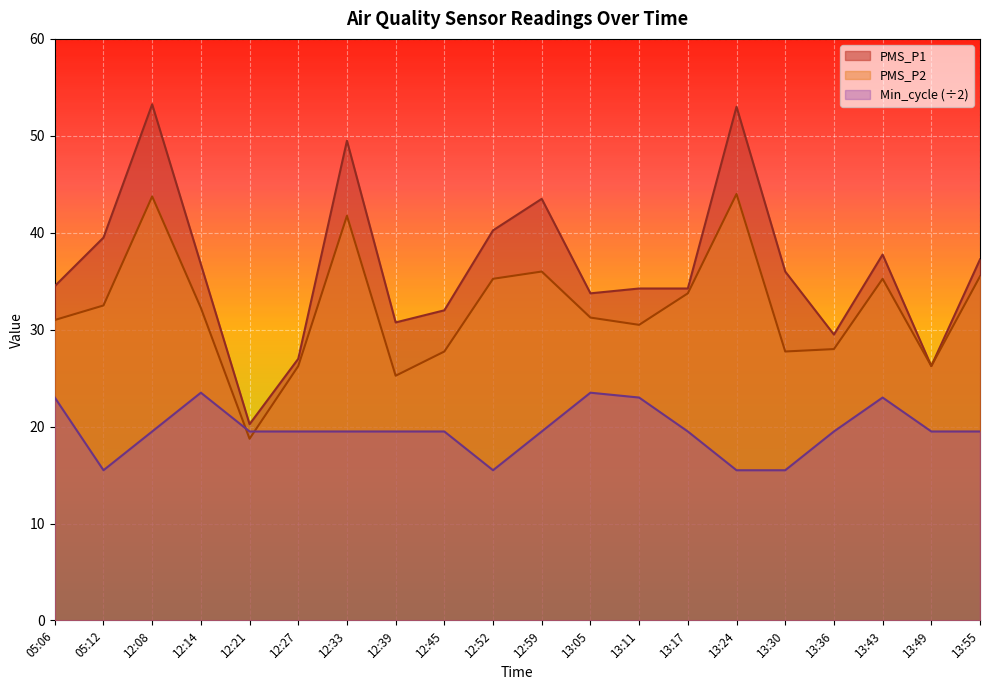

The PMS_P2 series shows 27.8 at 13:30. True or false?

True